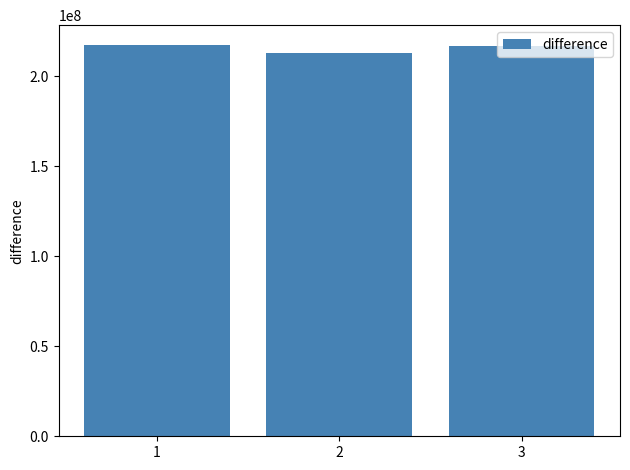

At which label is the value closest to 215311406?

3